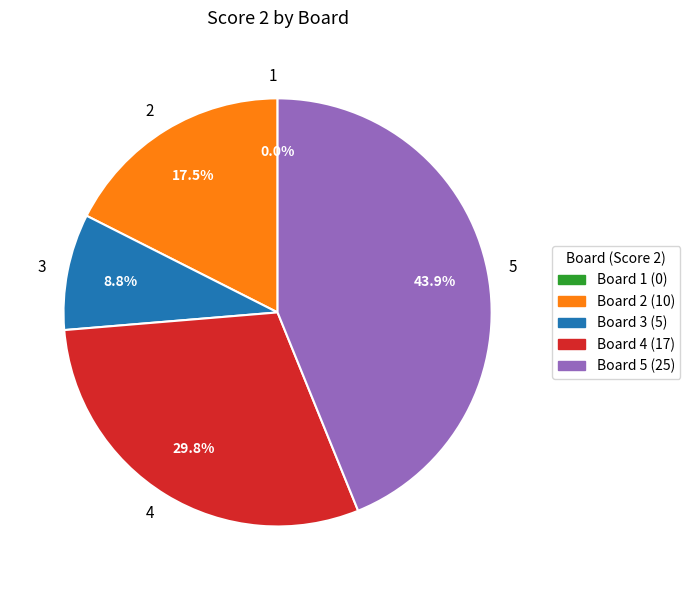

To the nearest percent, what is the difference between the largest and smallest slice percentages?

44%